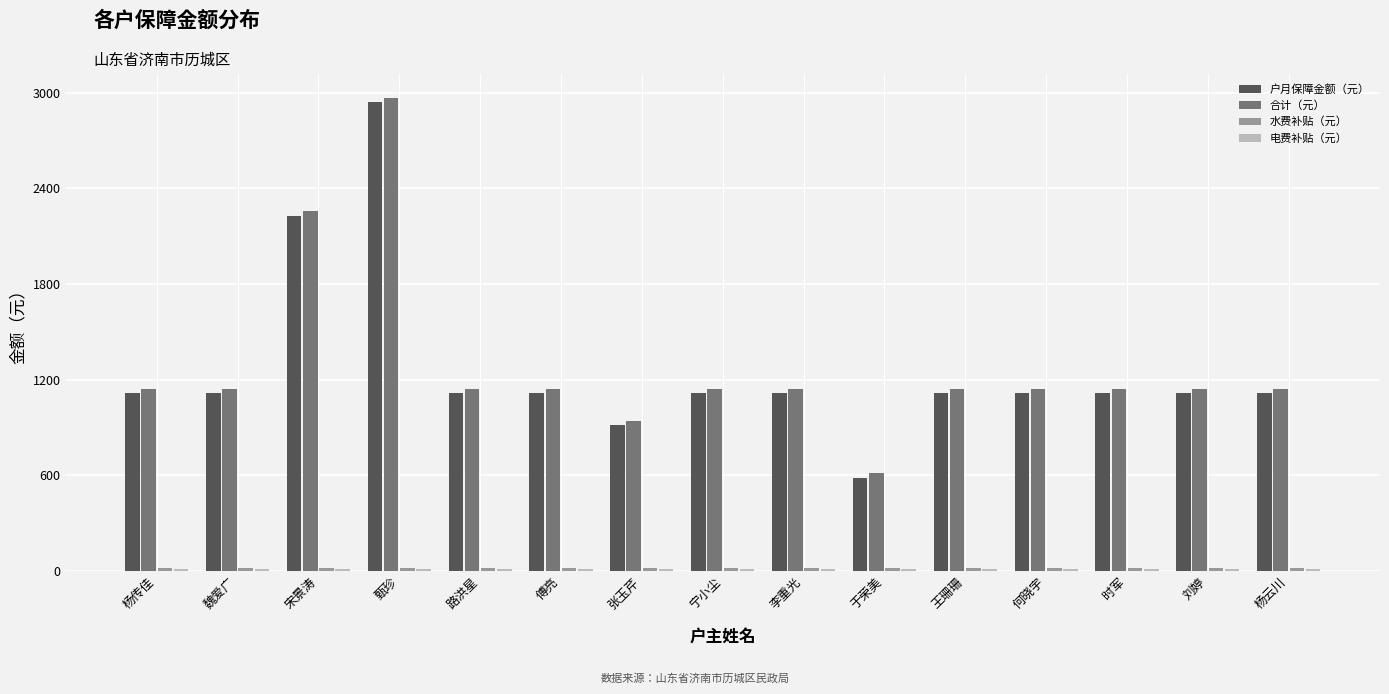

Are the bars grouped side by side (vs. stacked)?

Yes